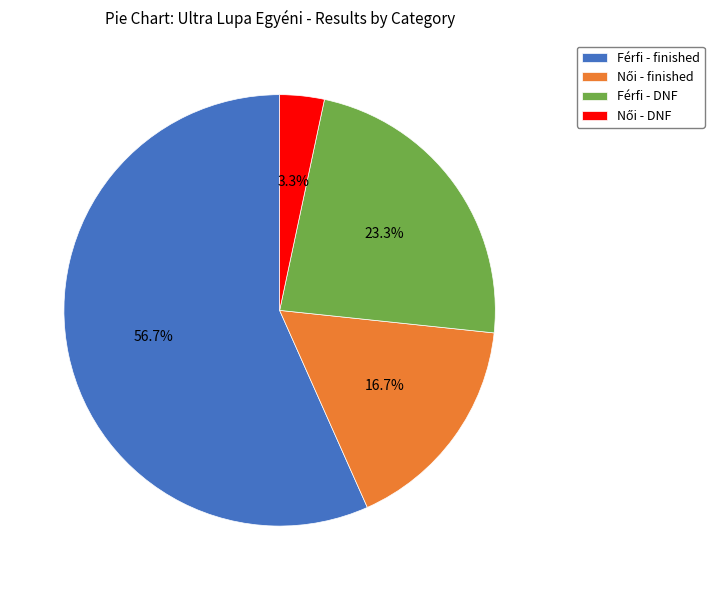

Is there a majority slice in this chart?

Yes